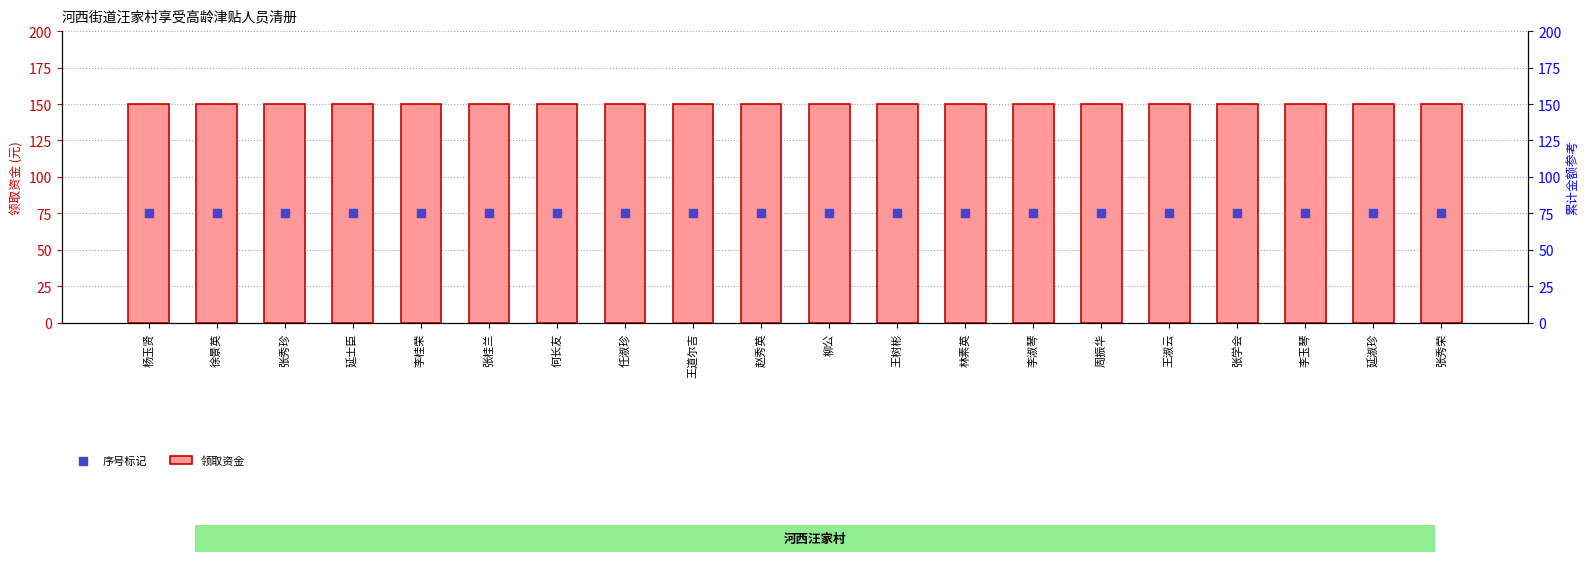

At how many categories does at least one series exceed 133?

20